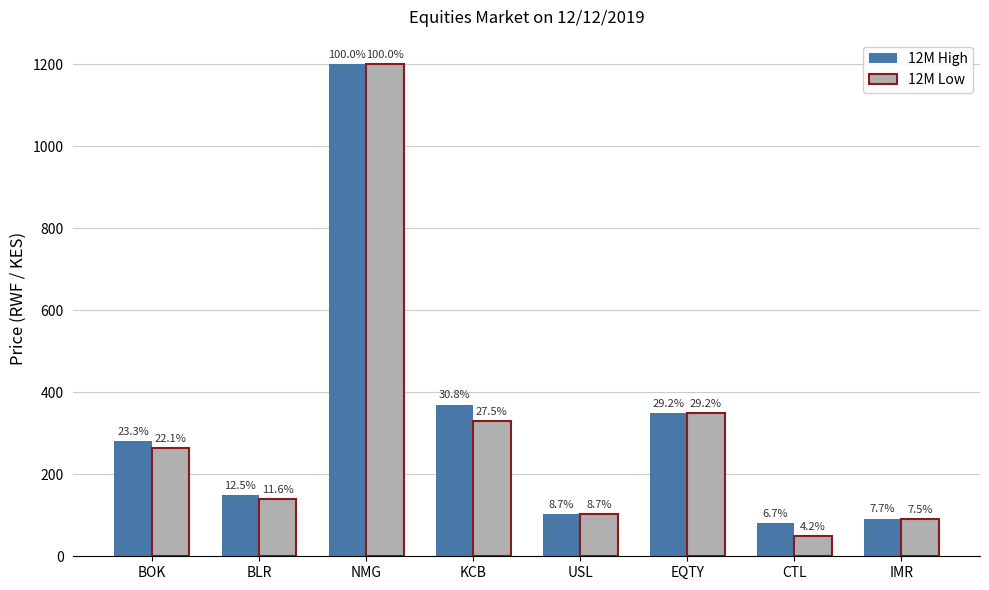

How many bars are there in each group?

2